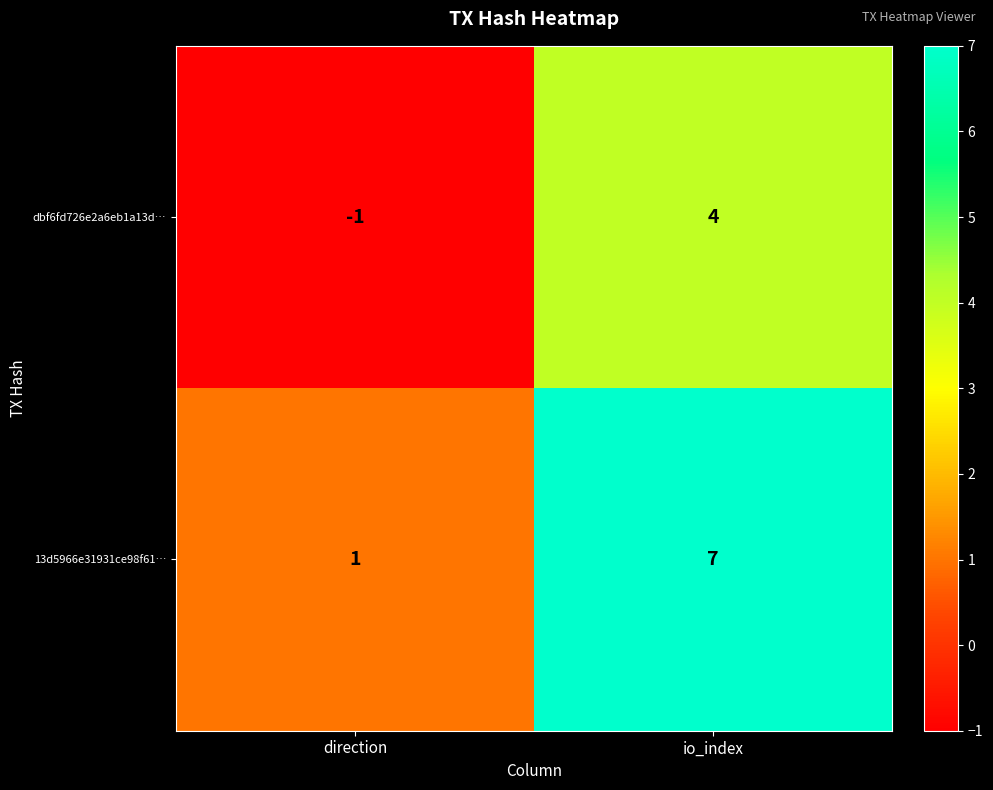

Which series has the widest spread of values?

13d5966e31931ce98f61…